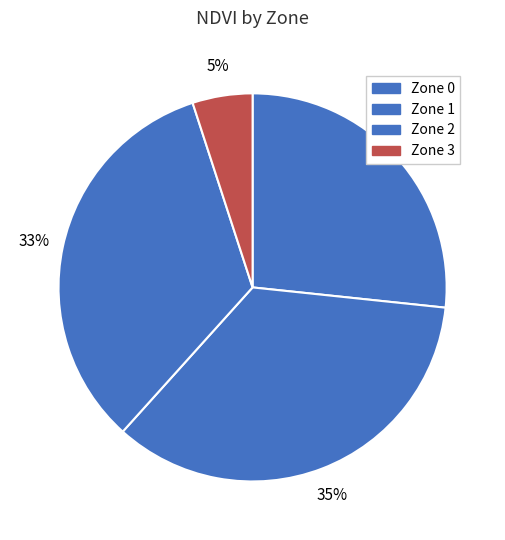

How many slices are in this pie chart?

4